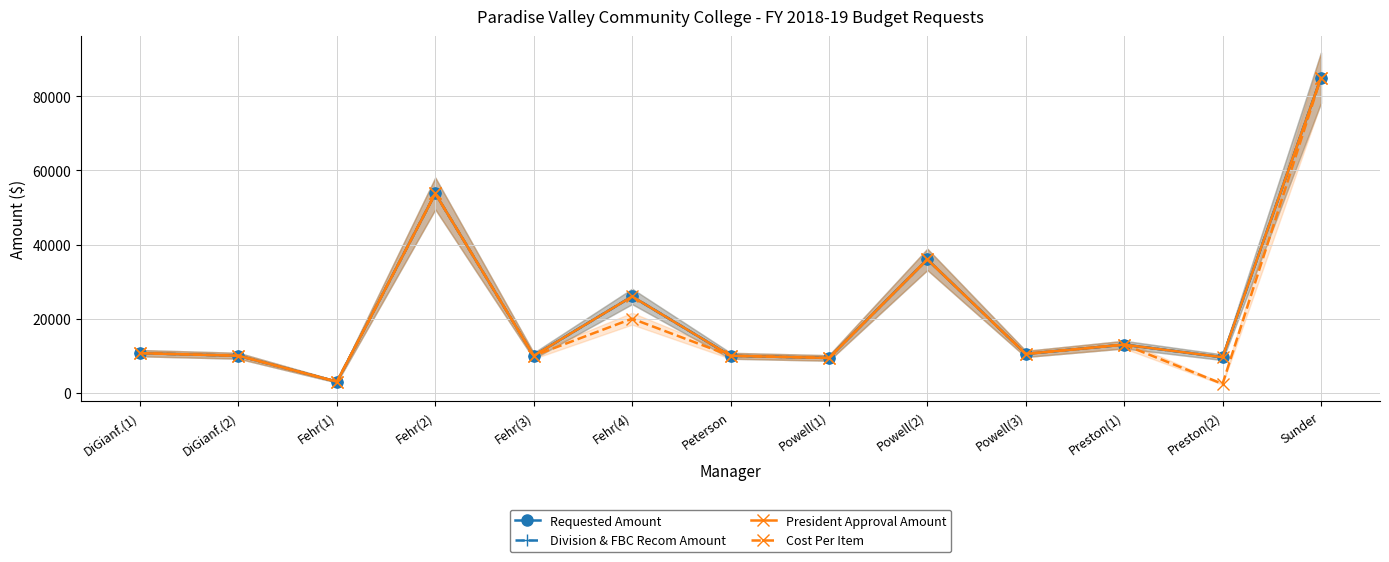

Which category has the highest value in the Cost Per Item series?

Sunder